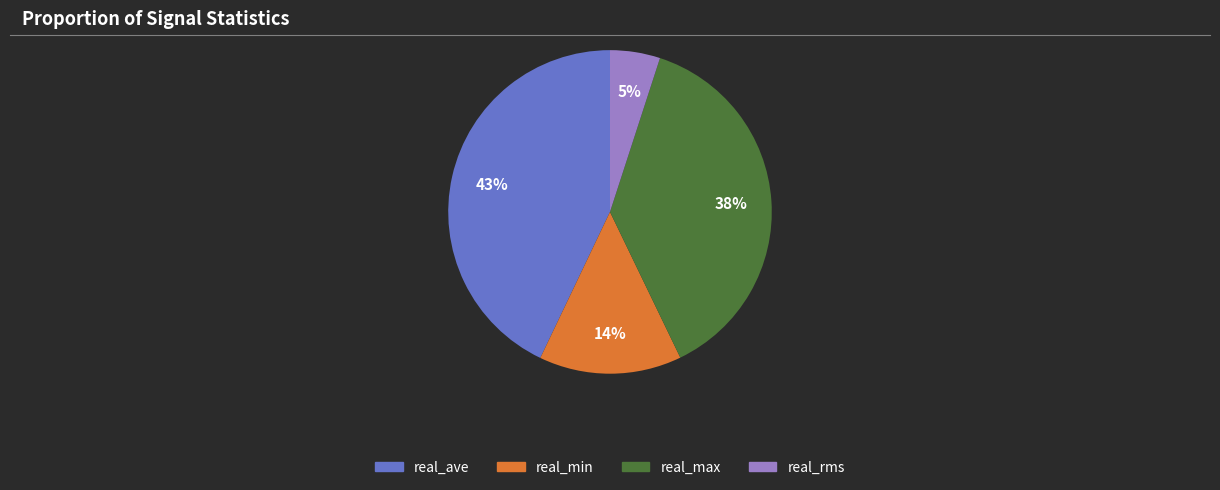

How many segments does this pie chart have?

4